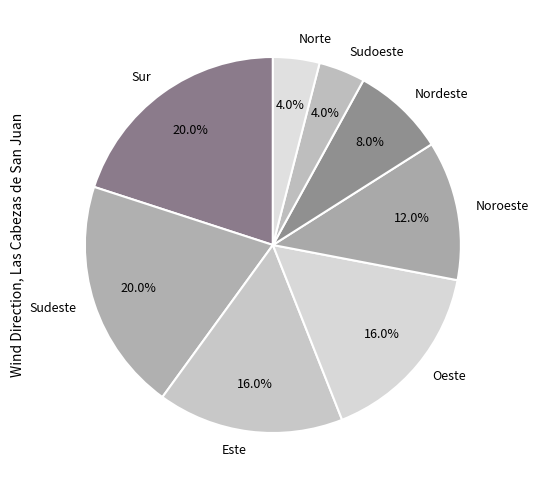

The Oeste slice represents 16% of the pie. True or false?

True